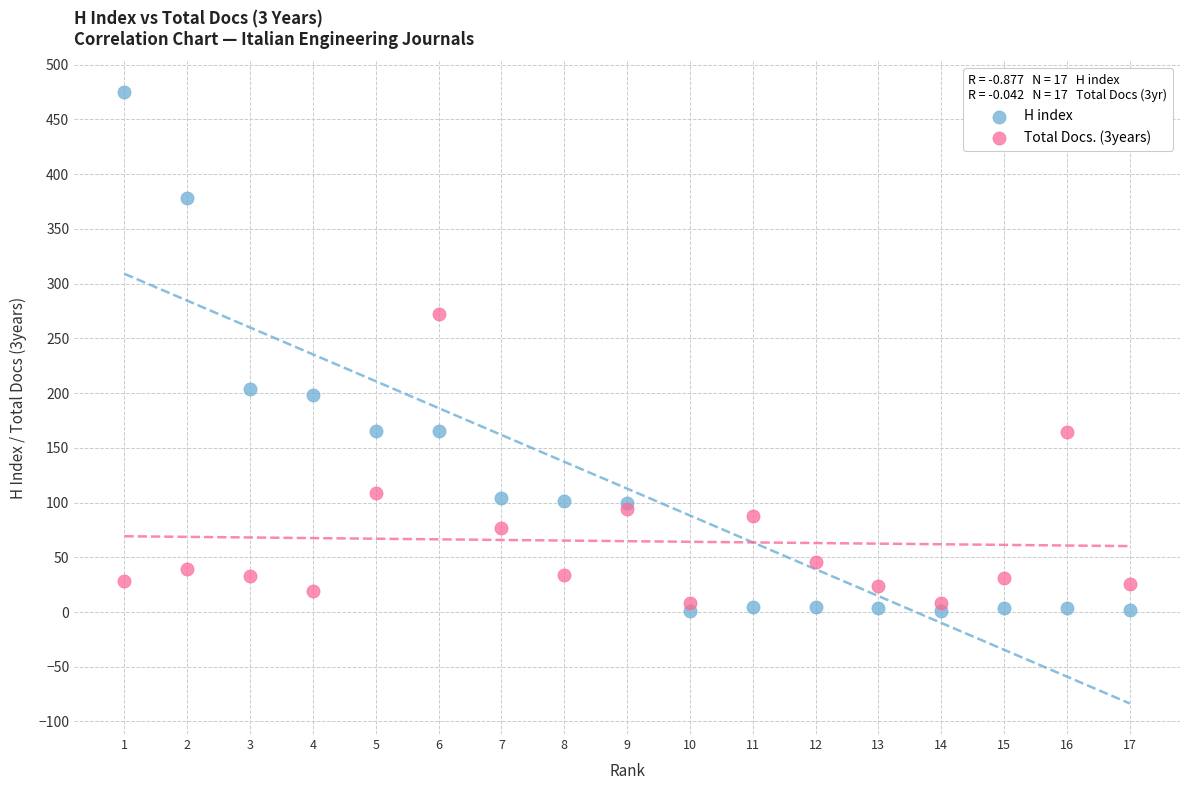

What is the X range (max minus min) for the scatter plot?

16